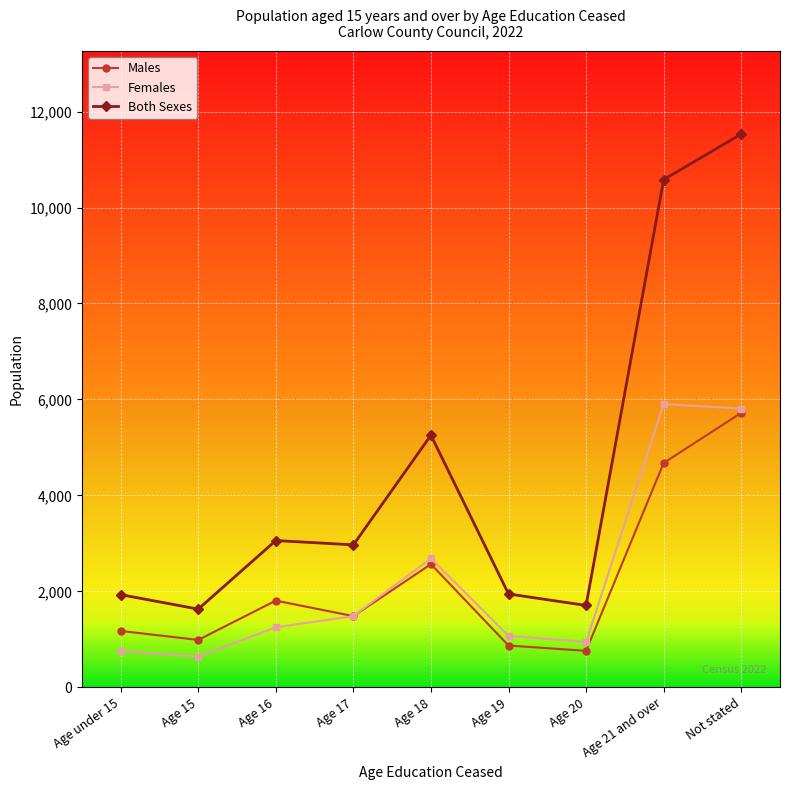

In Males, how many points are higher than both neighbors (excluding endpoints)?

2